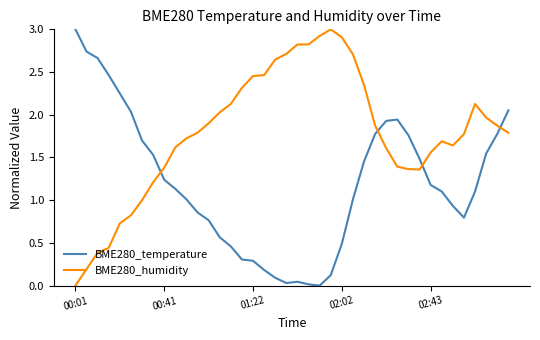

How many intersections are there between BME280_temperature and BME280_humidity?

4